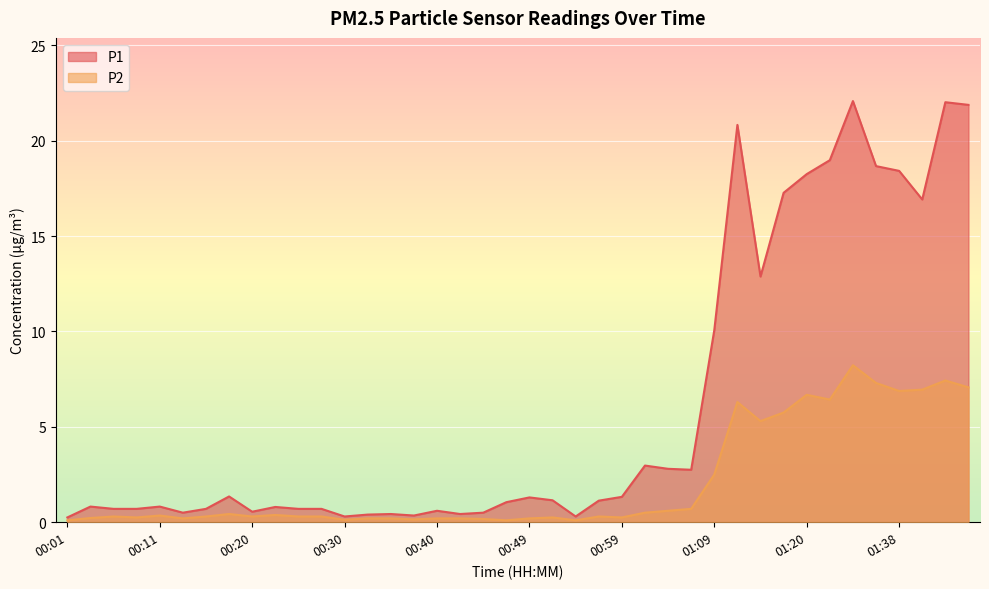

What are all the series names shown in the legend?

P1, P2